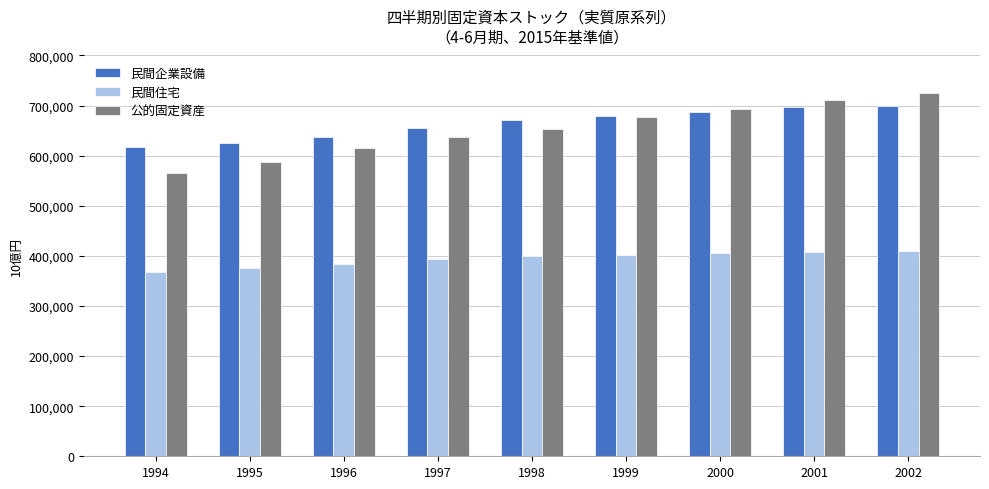

What is the total value across all series at 1999?

1757450.1